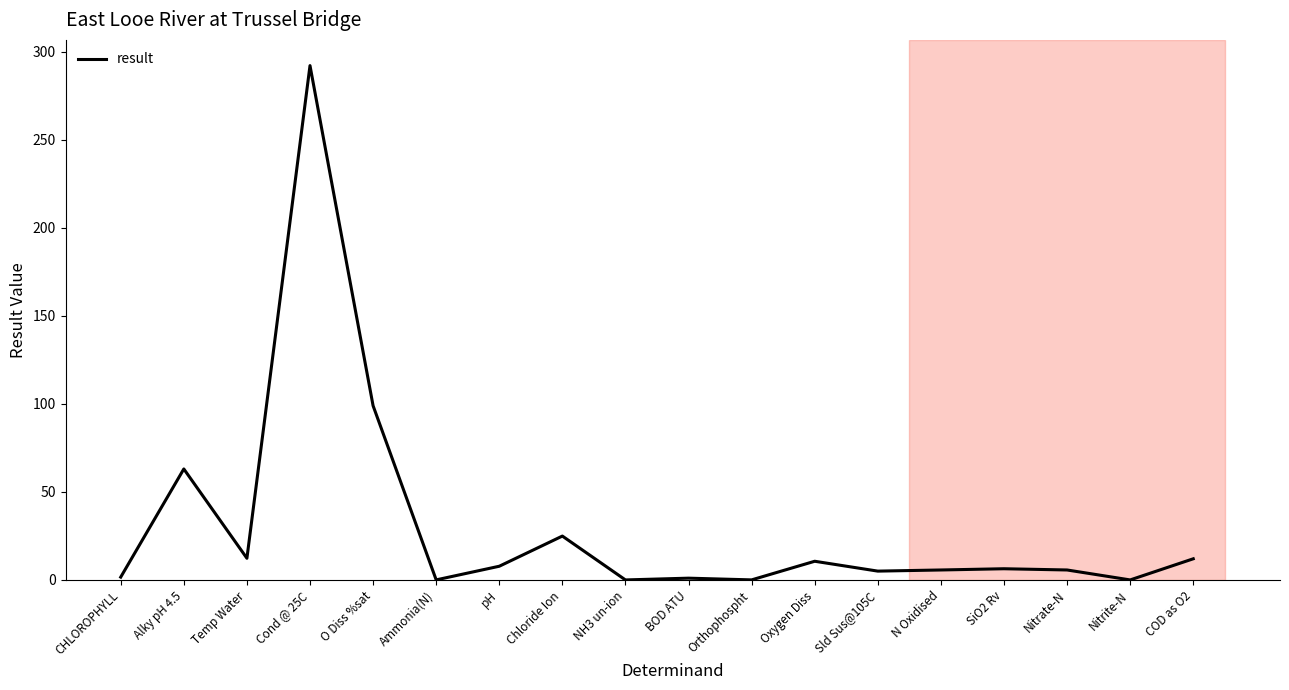

What is the ratio of the value at O Diss %sat to the value at Nitrate-N?

17.5